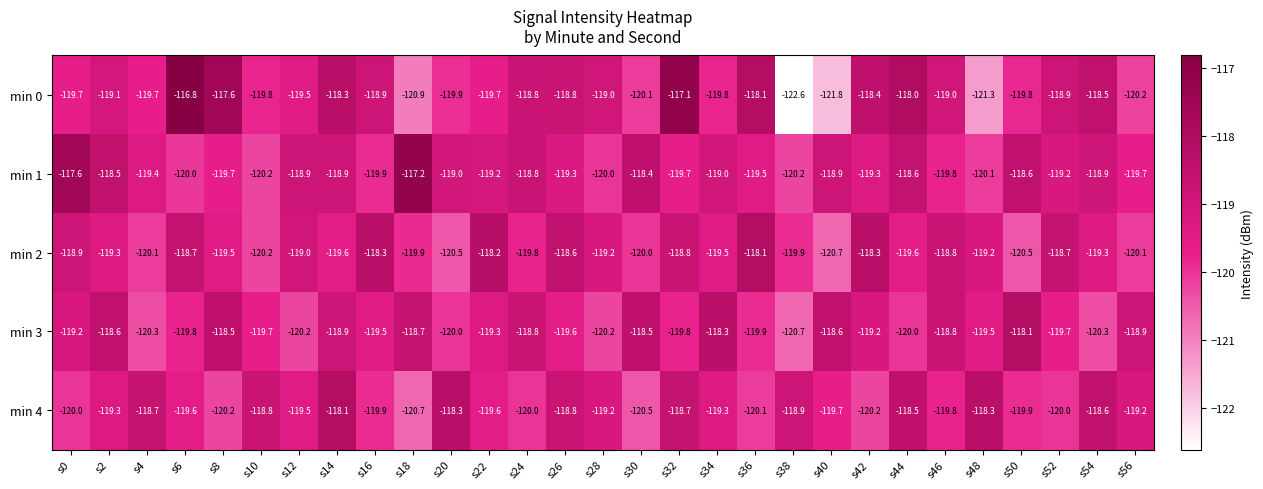

Which label corresponds to the largest value in the chart?

s6